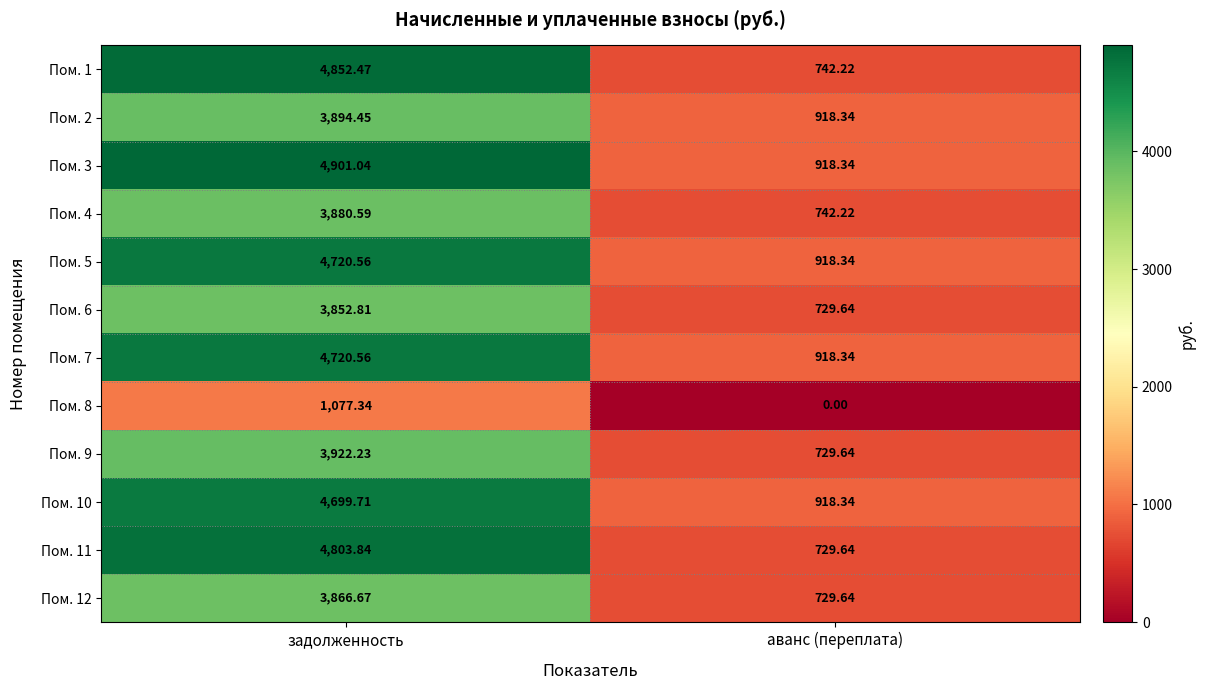

How many distinct data groups are displayed?

12